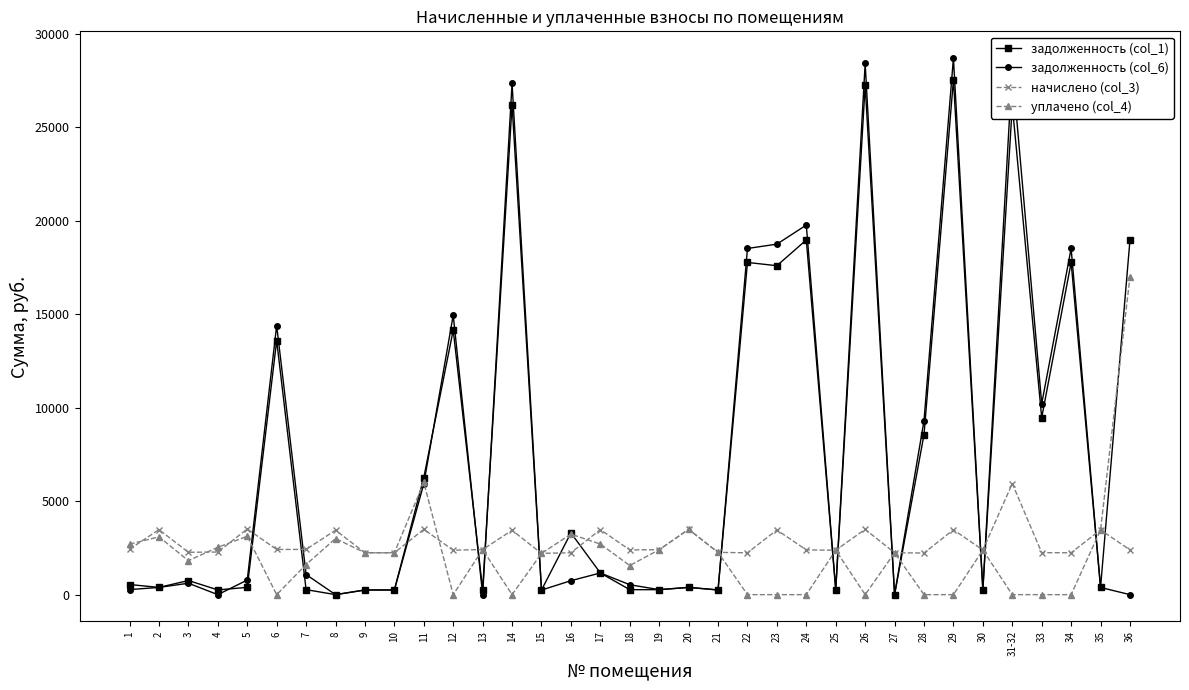

What is the approximate value of задолженность (col_6) at 5?

780.3